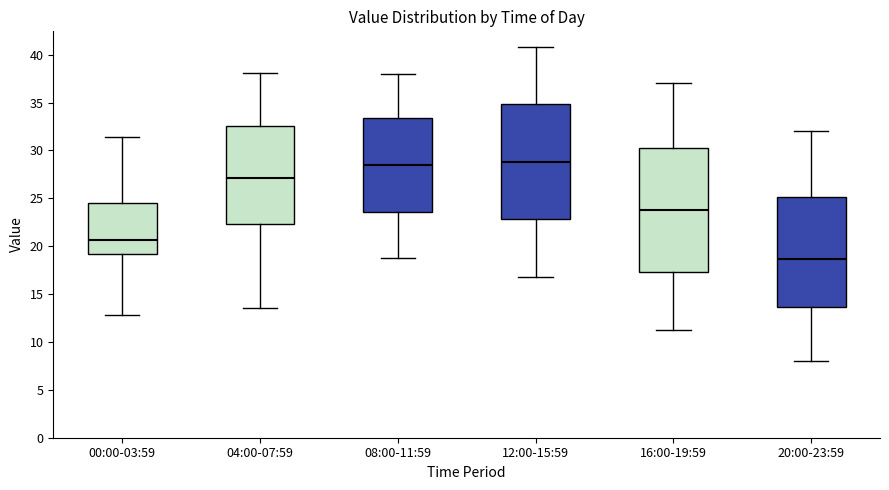

Comparing the boxes themselves (not the whiskers), which one is the tallest?

16:00-19:59